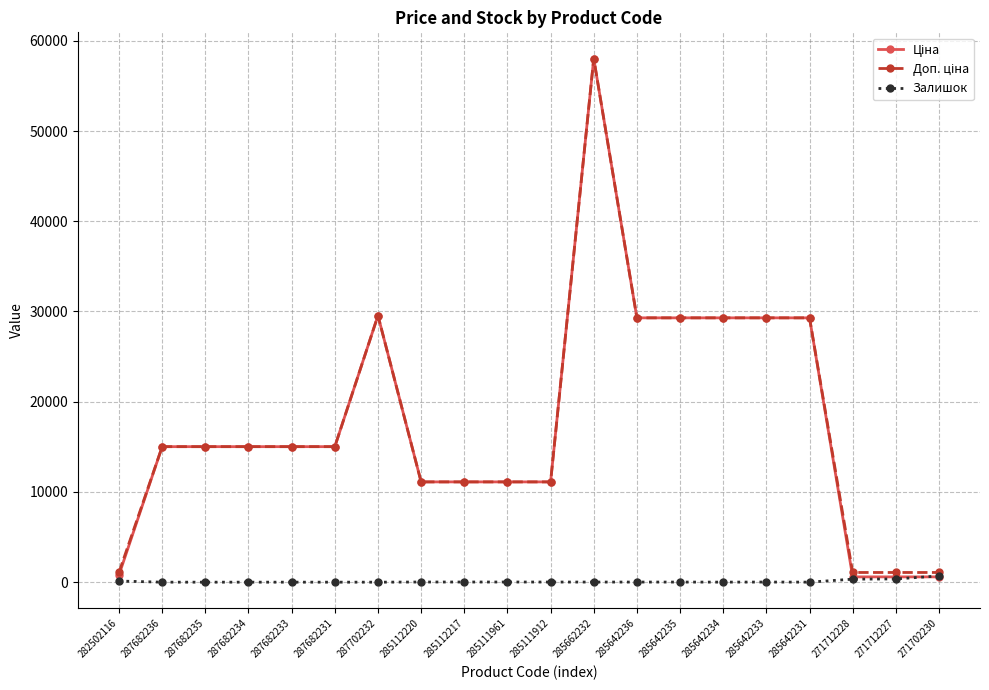

At which category is the sum across all series the highest?

285662232